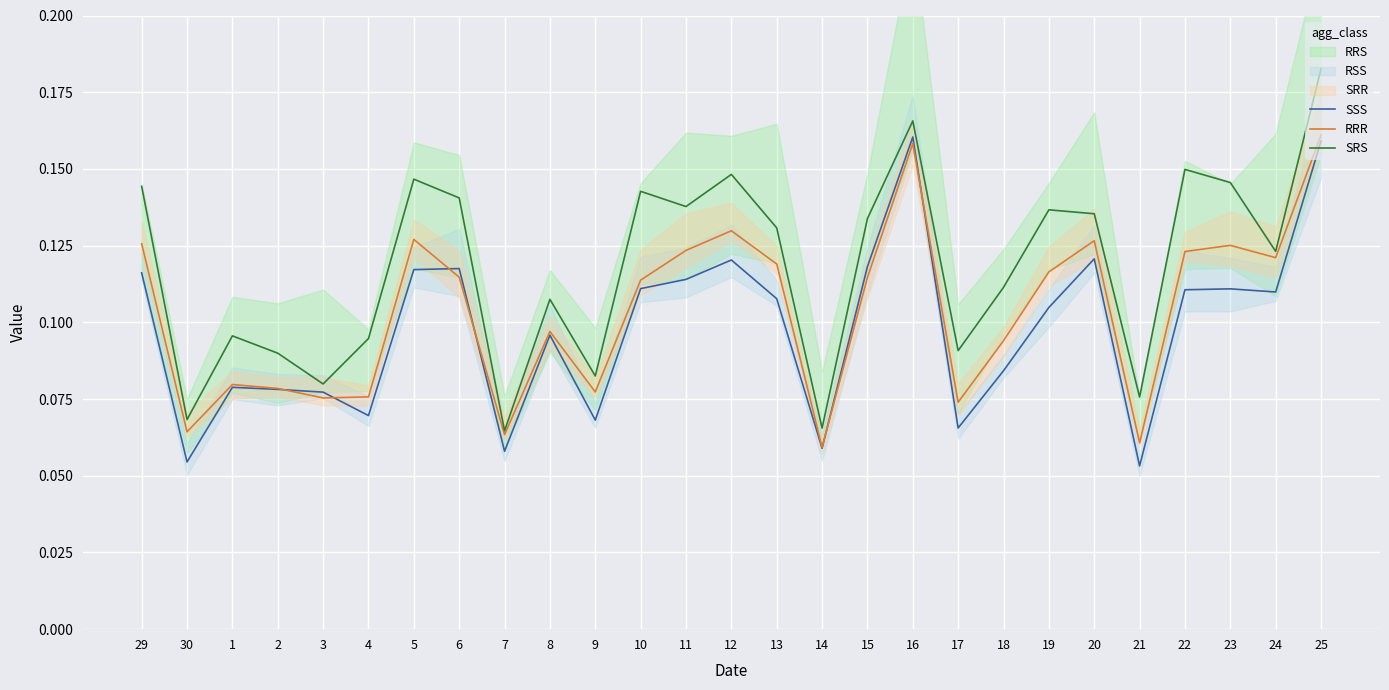

List the labels in order of SRS value, smallest first.

7, 14, 30, 21, 3, 9, 2, 17, 4, 1, 8, 18, 24, 13, 15, 20, 19, 11, 6, 10, 29, 23, 5, 12, 22, 16, 25